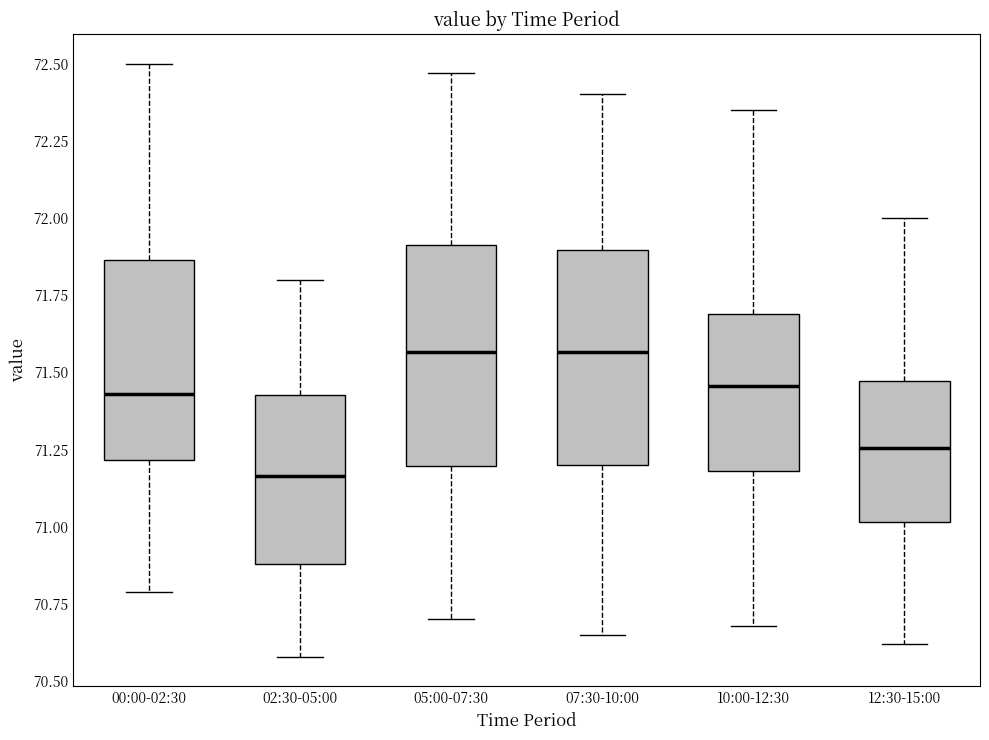

Reading left to right, transcribe this box plot: for each box, give where its median line is, the range the box spans, and where its two whiskers end, as read against the y-axis. The values are not printed on the chart, so give them approximately, as read against the axis.

00:00-02:30: median 71.45, box 71.20 to 71.85, whiskers 70.80 to 72.50
02:30-05:00: median 71.15, box 70.90 to 71.45, whiskers 70.60 to 71.80
05:00-07:30: median 71.55, box 71.20 to 71.90, whiskers 70.70 to 72.45
07:30-10:00: median 71.55, box 71.20 to 71.90, whiskers 70.65 to 72.40
10:00-12:30: median 71.45, box 71.20 to 71.70, whiskers 70.70 to 72.35
12:30-15:00: median 71.25, box 71.00 to 71.45, whiskers 70.60 to 72.00